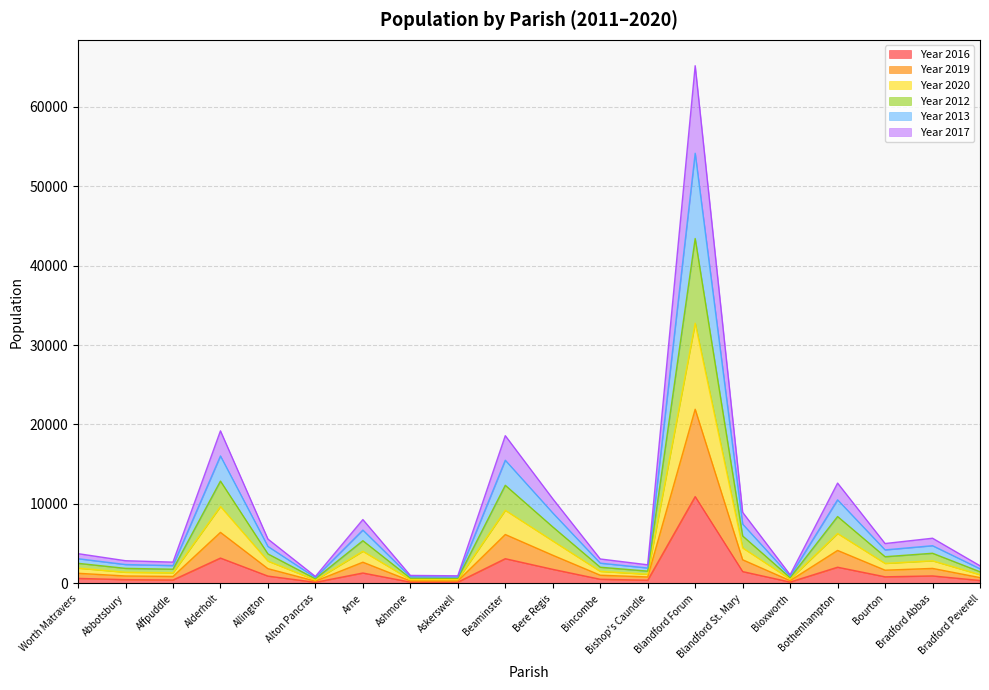

What position from the left is Bradford Peverell?

20